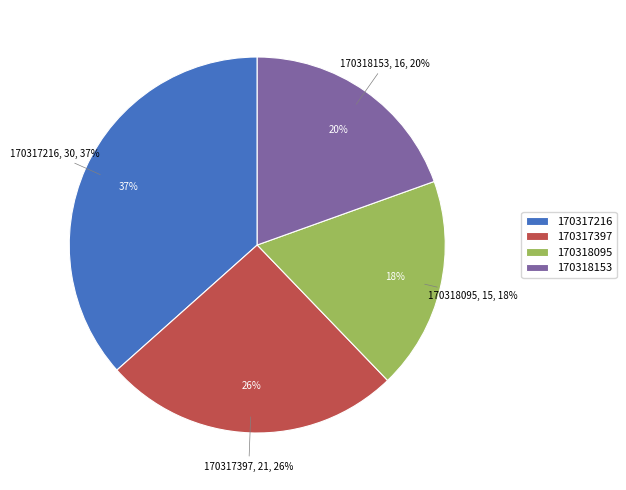

Is there any slice that represents more than half of the pie?

No